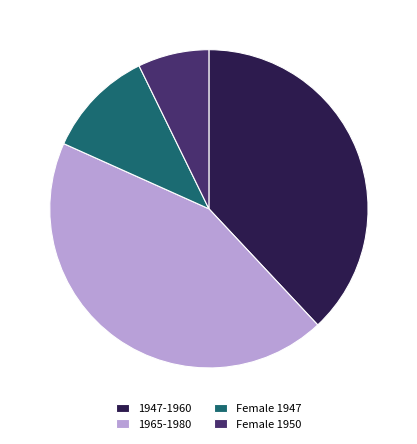

Combined, do 1947-1960 and Female 1950 account for over 50%?

No